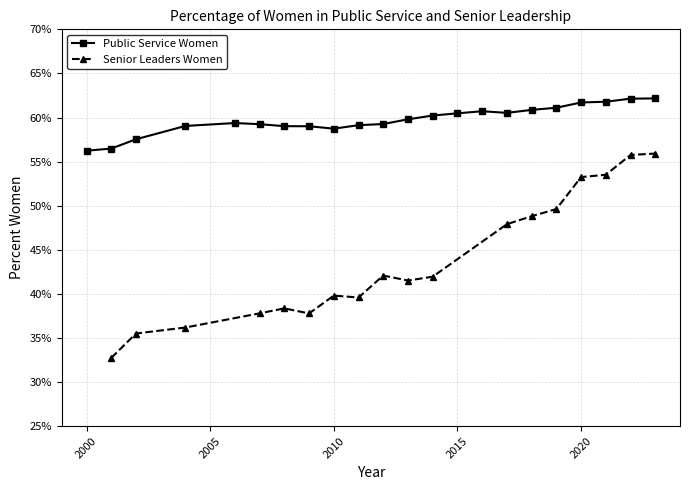

How many lines are shown in the chart?

2